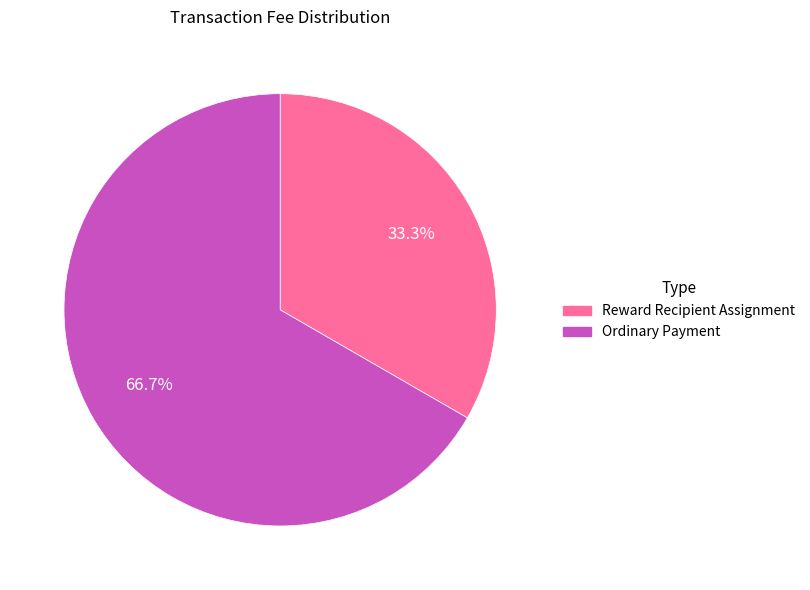

What percentage is the Reward Recipient Assignment slice, to the nearest percent?

33%